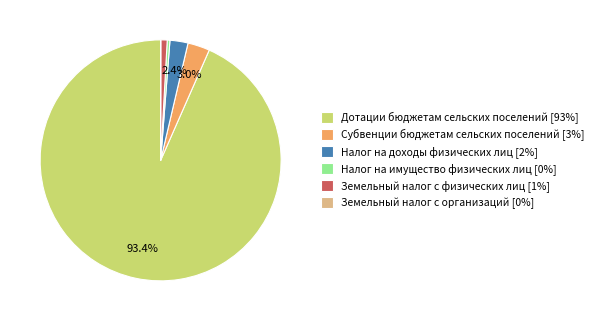

Which category has the biggest portion of the pie?

Дотации бюджетам сельских поселений